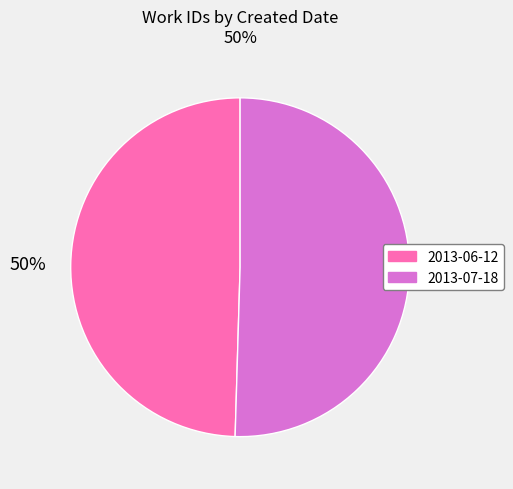

What is the ratio of the value at 2013-06-12 to the value at 2013-07-18?

1.0